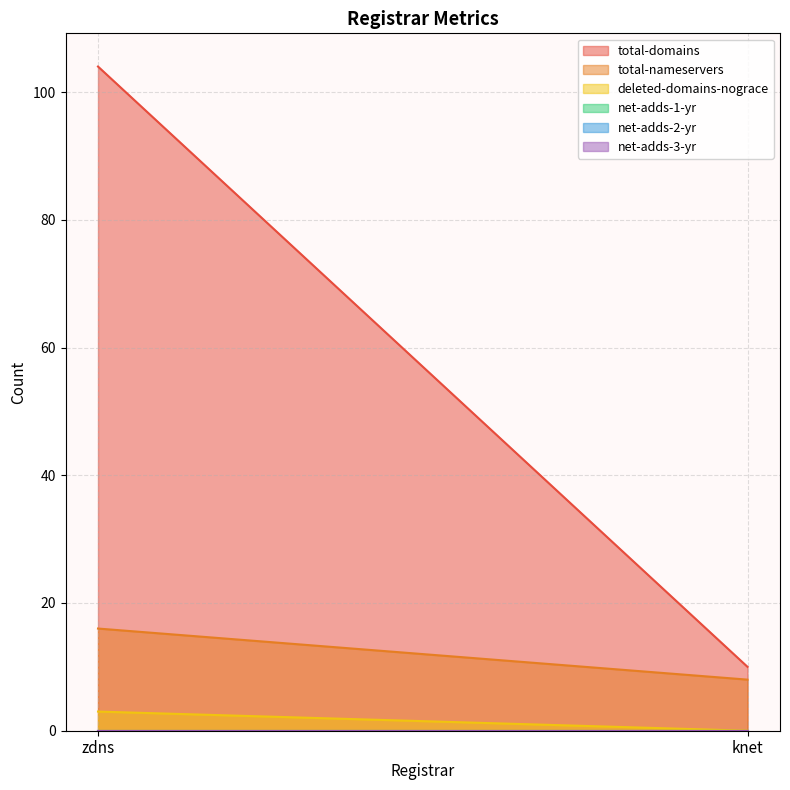

Which series has the widest spread of values?

total-domains